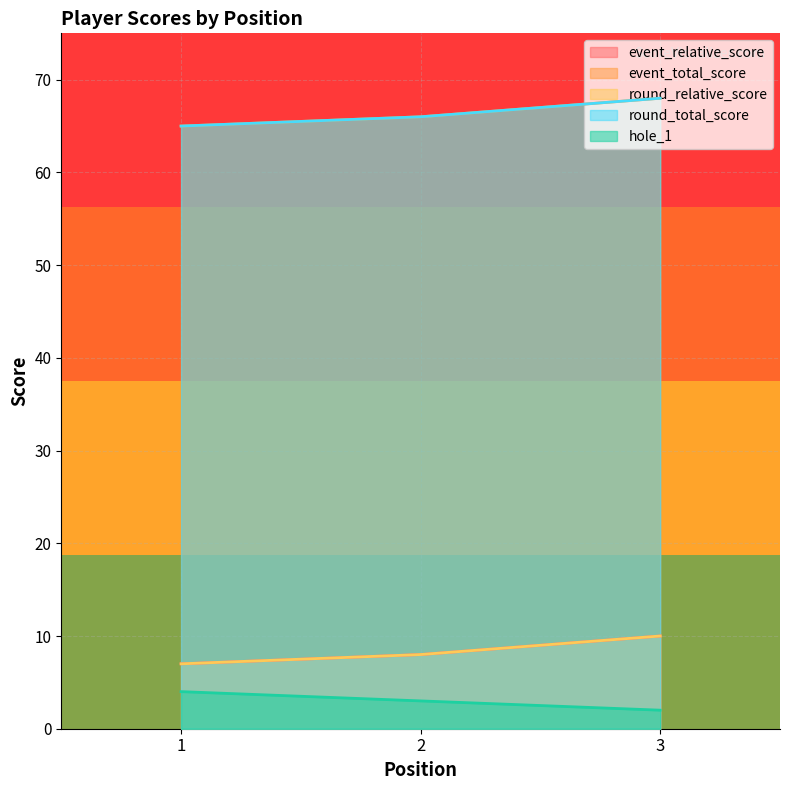

What is the sum of all round_total_score values?

199